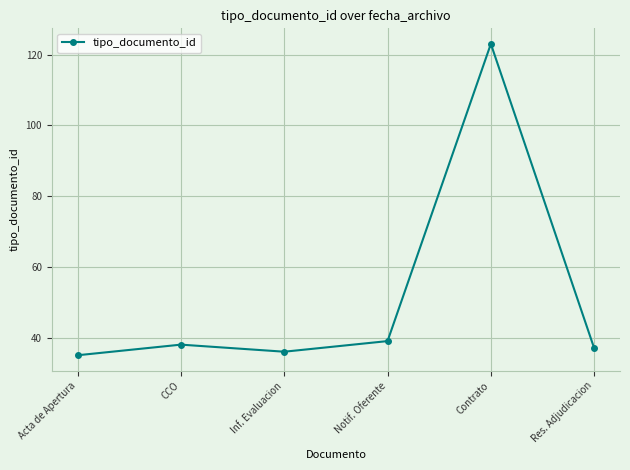

What is the difference between the maximum and minimum values?

88